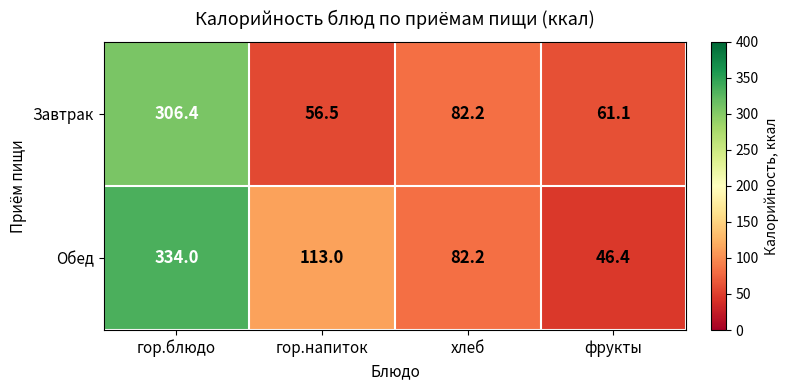

What is the sum of the Обед values at хлеб and гор.блюдо?

416.2